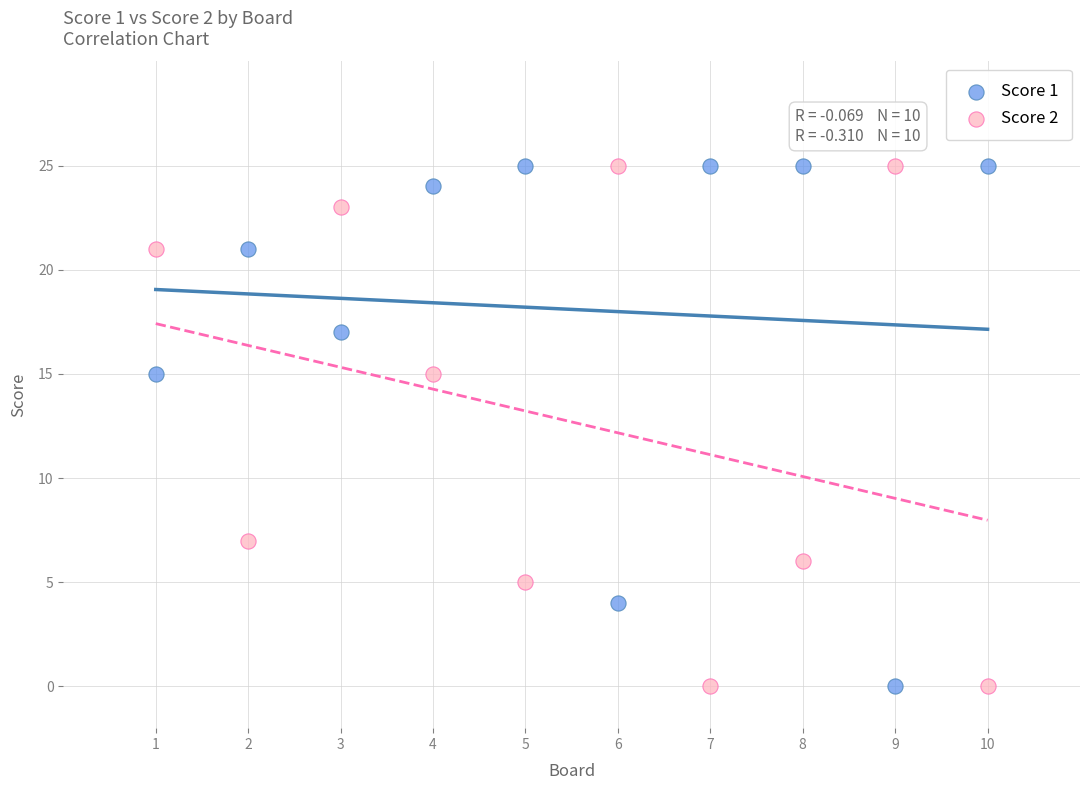

What is the X range (max minus min) for the scatter plot?

9